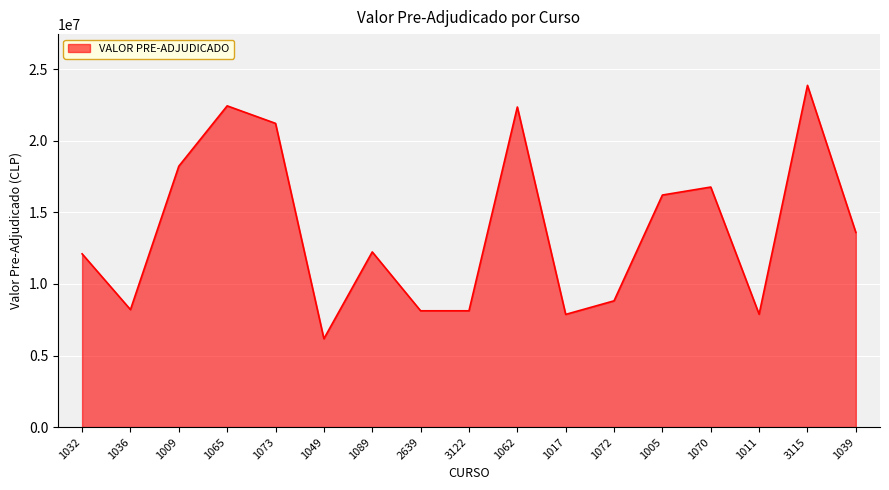

What is the minimum value shown in the chart?

6174000